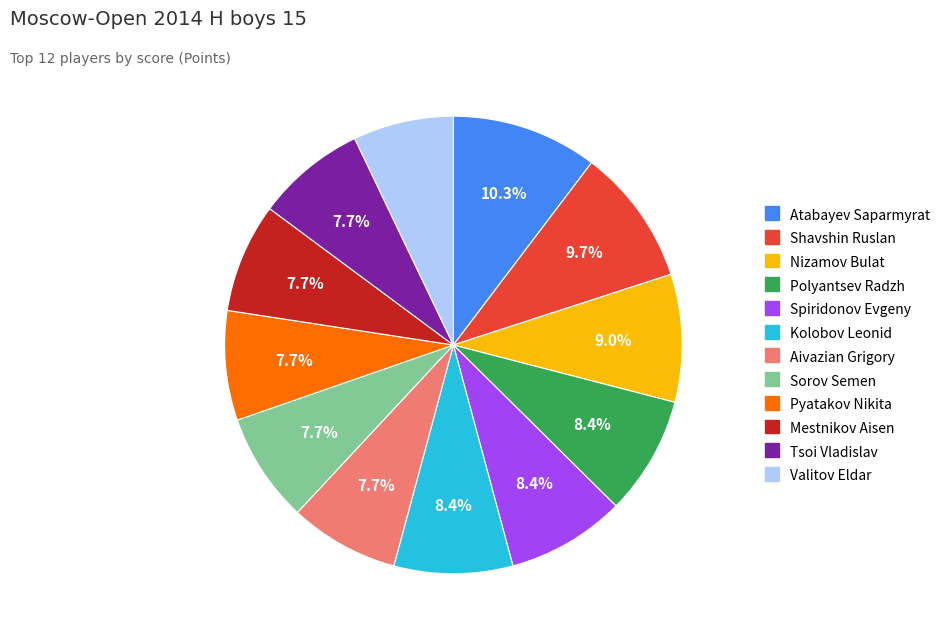

What percentage is NOT represented by Atabayev Saparmyrat?

89.7%